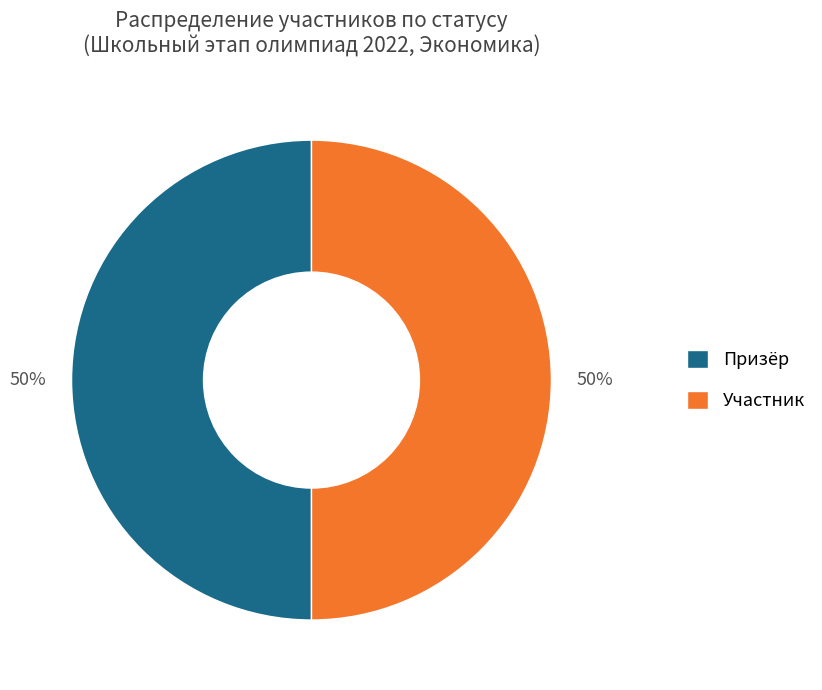

To the nearest percent, what is the difference between the largest and smallest slice percentages?

0%